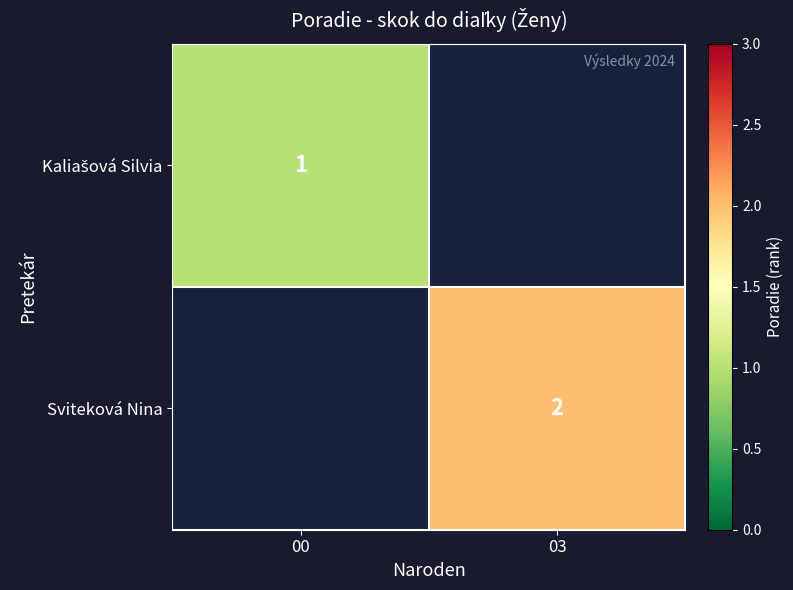

Is it true that Sviteková Nina equals 3 at 03?

False